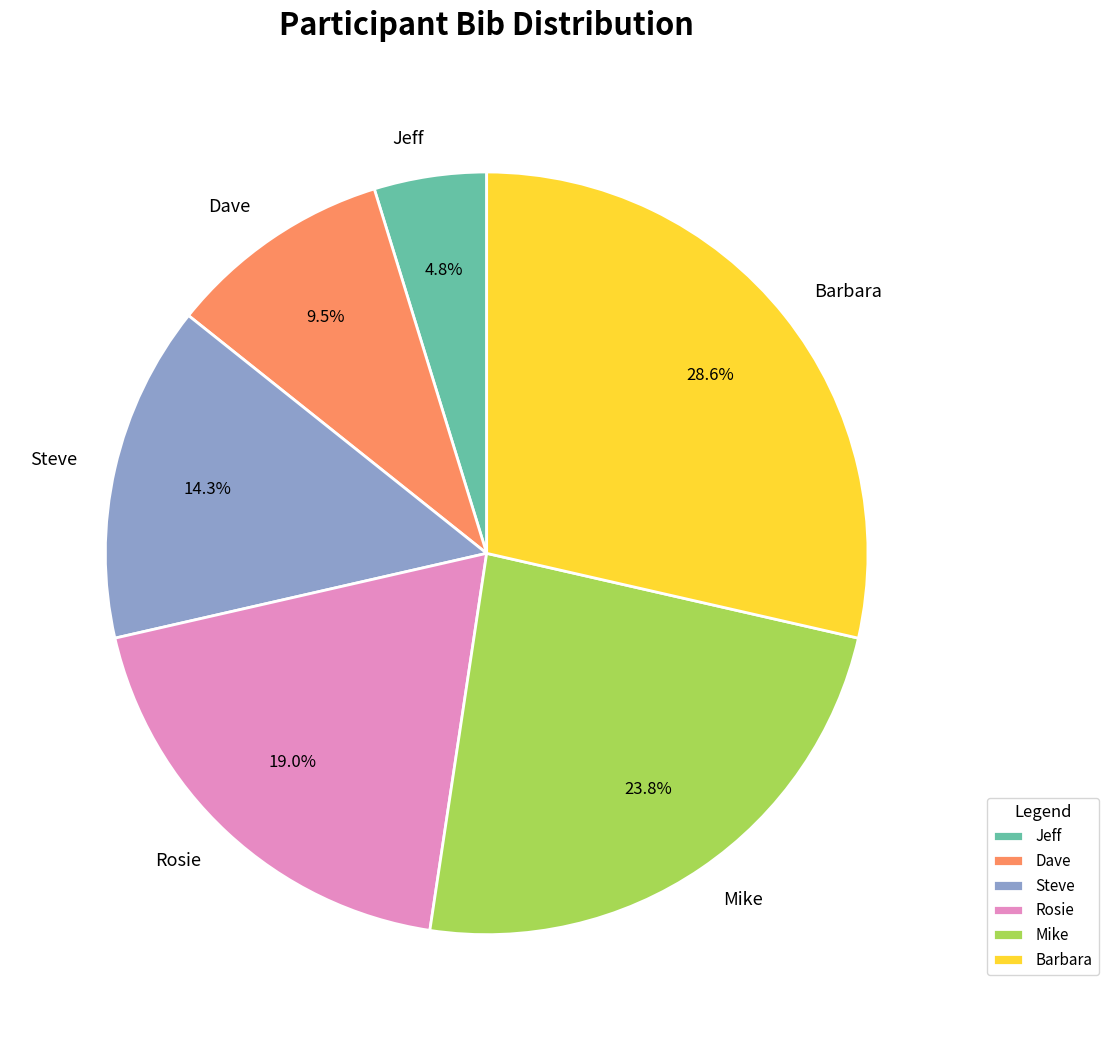

What percentage is the Jeff slice, to the nearest percent?

5%